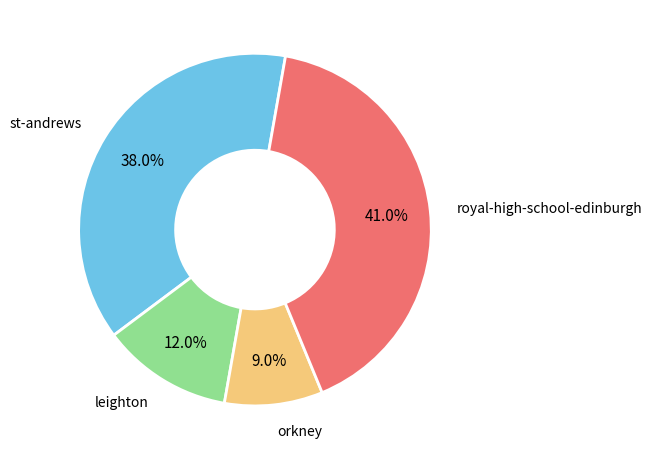

How many segments does this pie chart have?

4